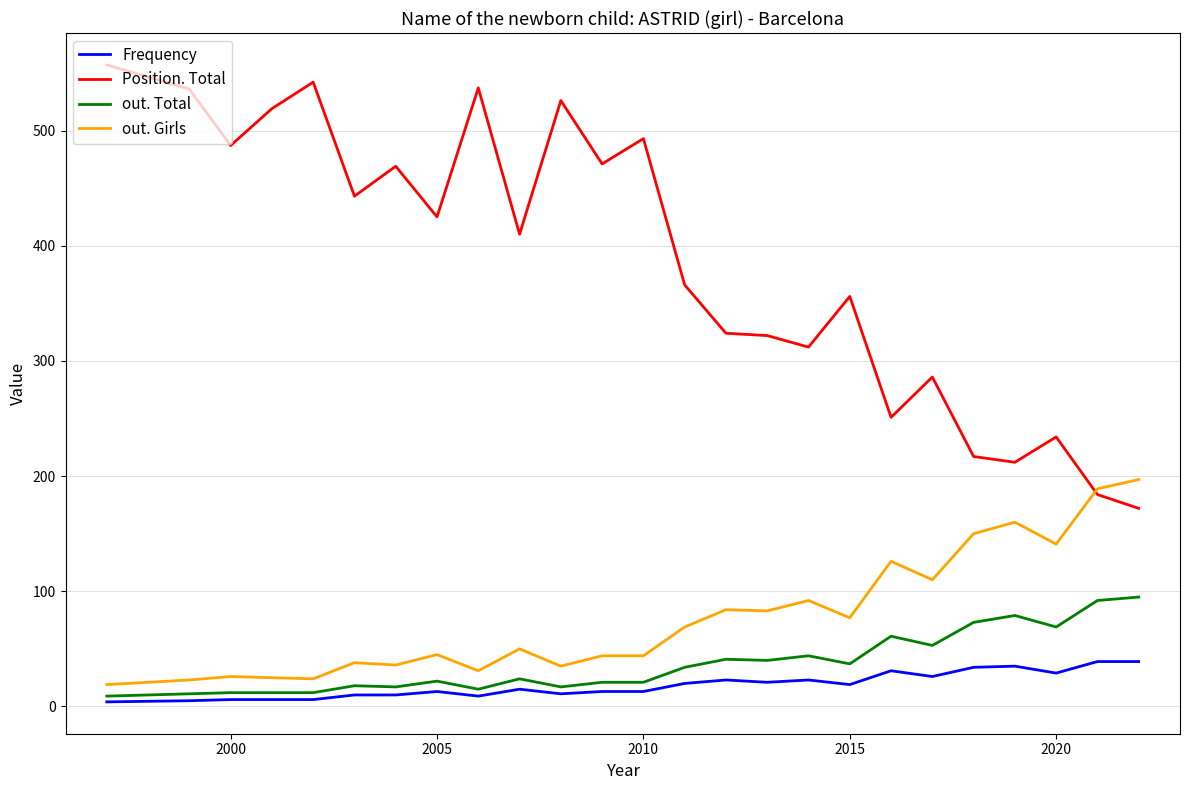

At how many categories does at least one series exceed 339?

15